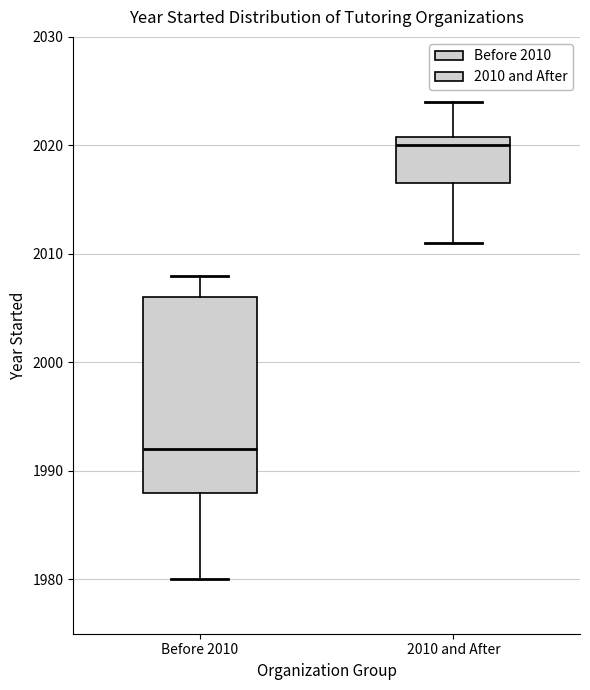

Which box is the tallest, from its lower edge to its upper edge?

Before 2010